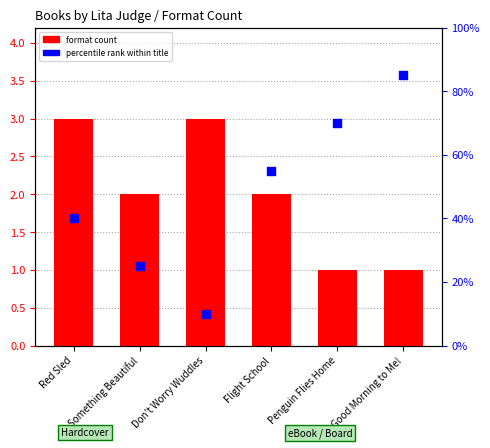

What are all the series names shown in the legend?

format count, percentile rank within title